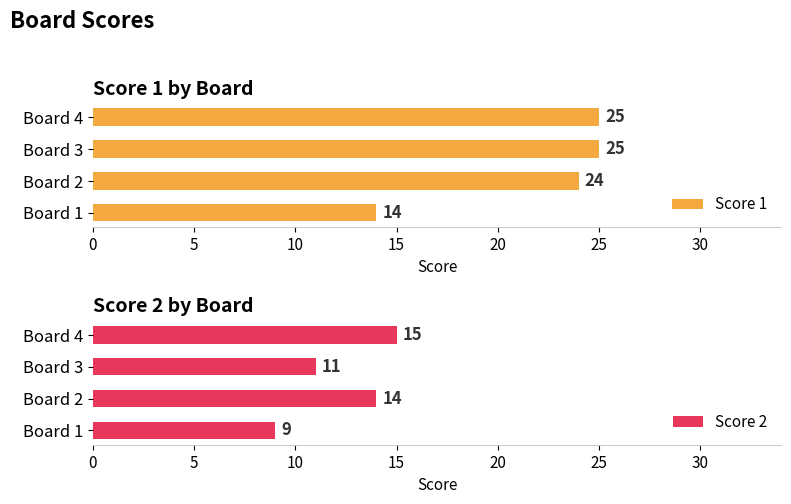

How many values in the Score 2 series are below 14?

2